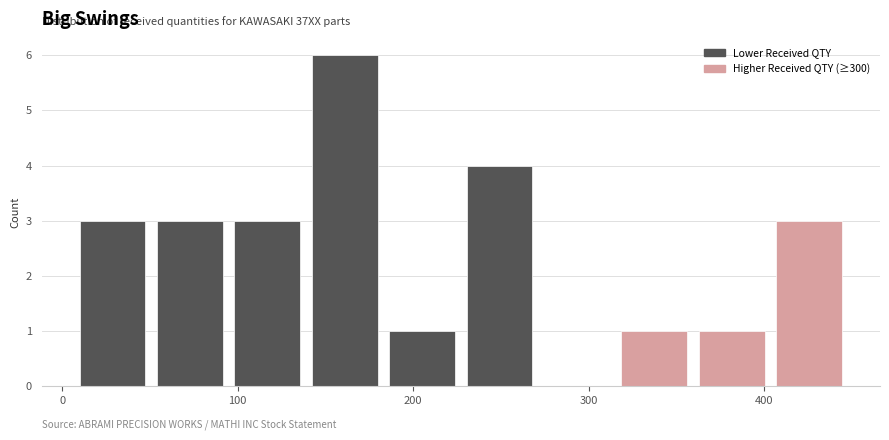

Which range on the x-axis has the tallest bar?

140 to 190